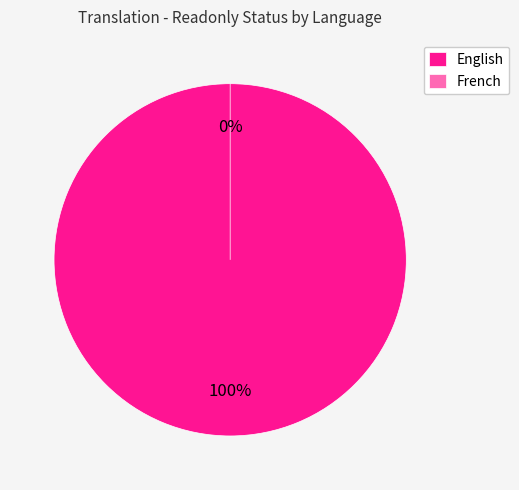

What is the change in value from English to French?

-1